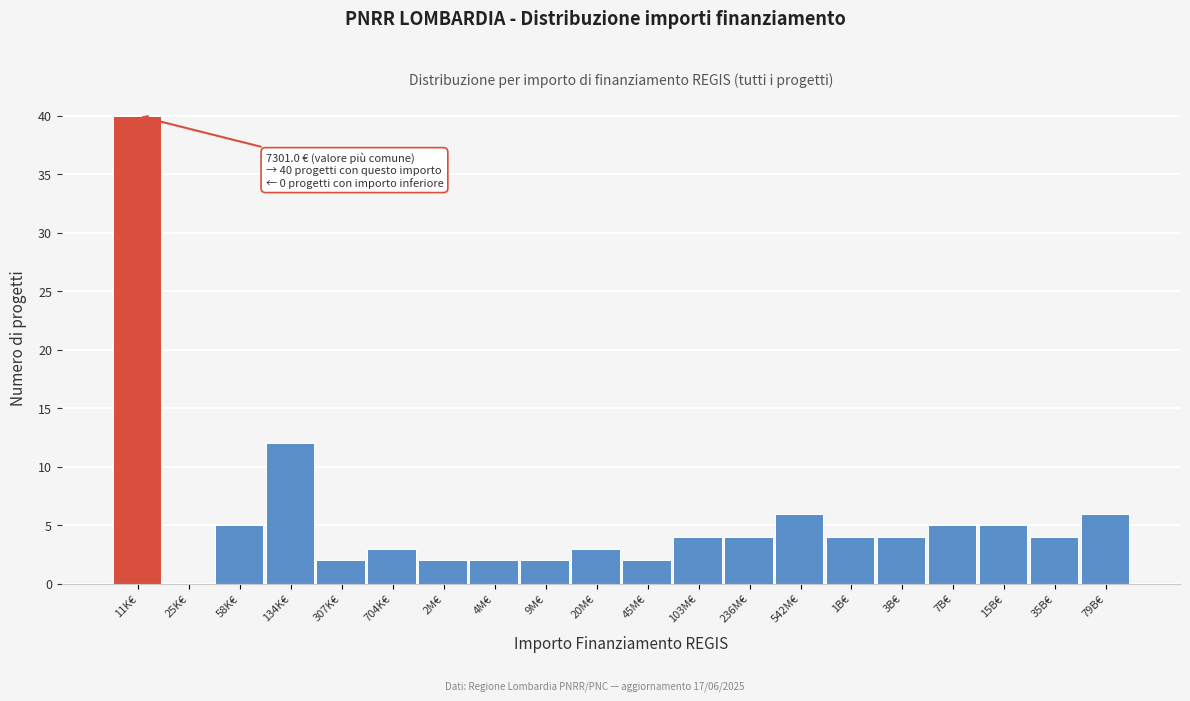

Reading left to right, what are all the values shown in this chart?

11K€=40	25K€=0	58K€=5	134K€=12	307K€=2	704K€=3	2M€=2	4M€=2	9M€=2	20M€=3	45M€=2	103M€=4	236M€=4	542M€=6	1B€=4	3B€=4	7B€=5	15B€=5	35B€=4	79B€=6